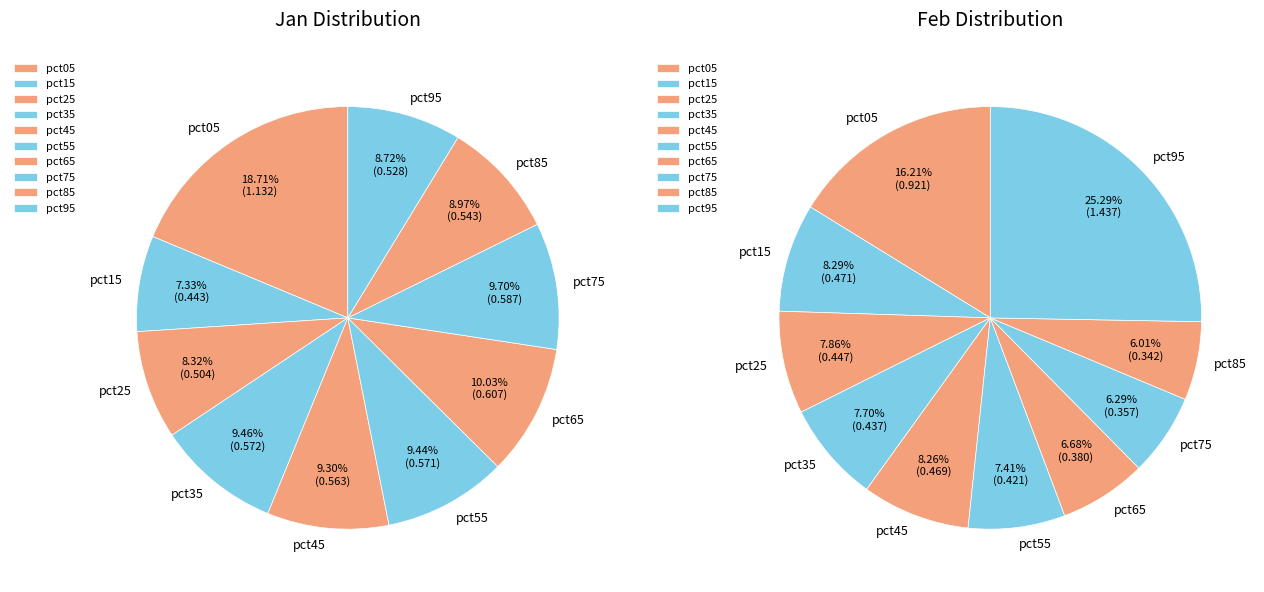

To the nearest percent, what is the difference between the largest and smallest slice percentages?

19%